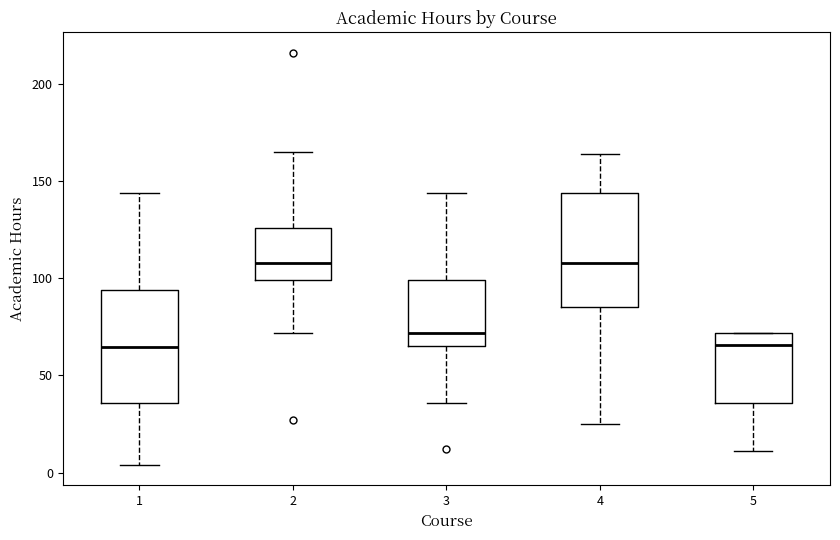

Where does the upper whisker of the box at x = 4 end on the y-axis? The values are not printed on the chart, so give them approximately, as read against the axis.

165